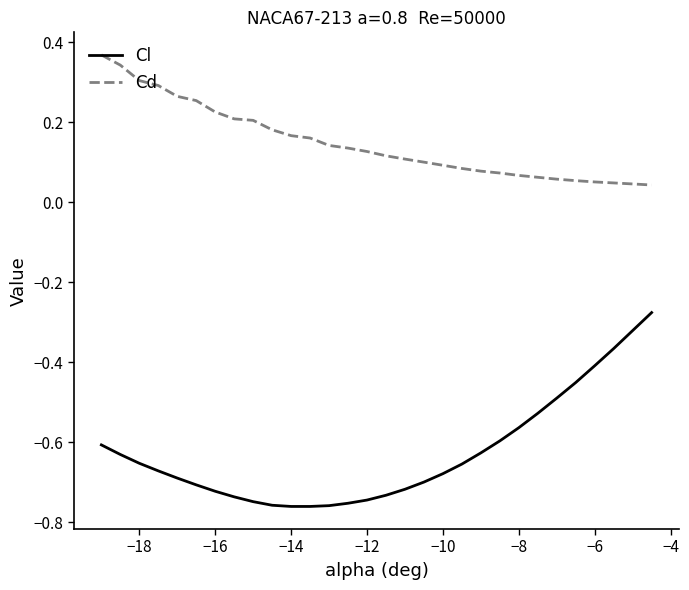

Which series has the largest range (max minus min)?

Cl